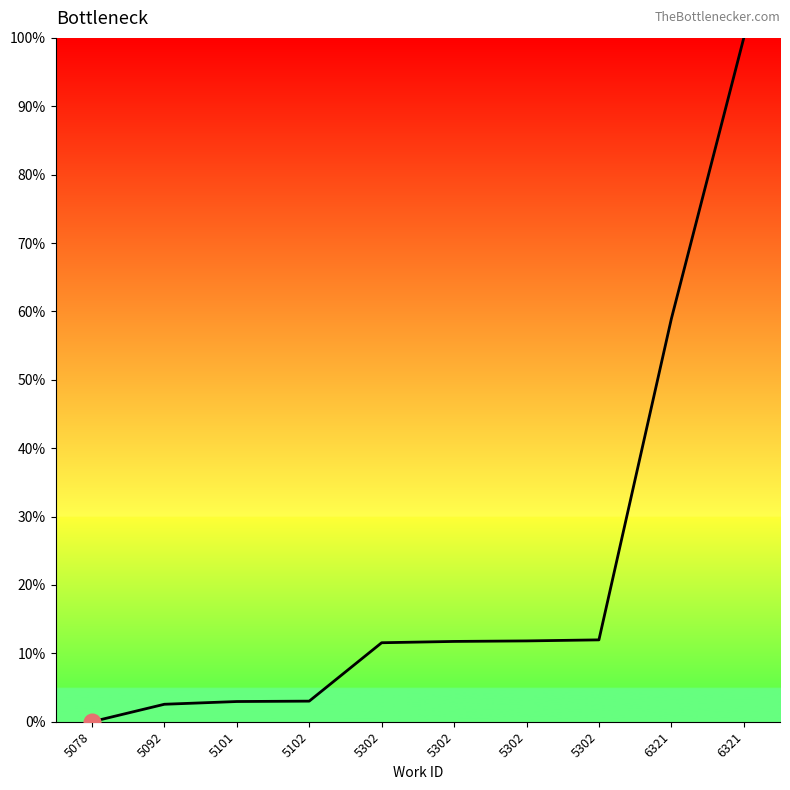

Is this an area chart (filled region under the line)?

Yes